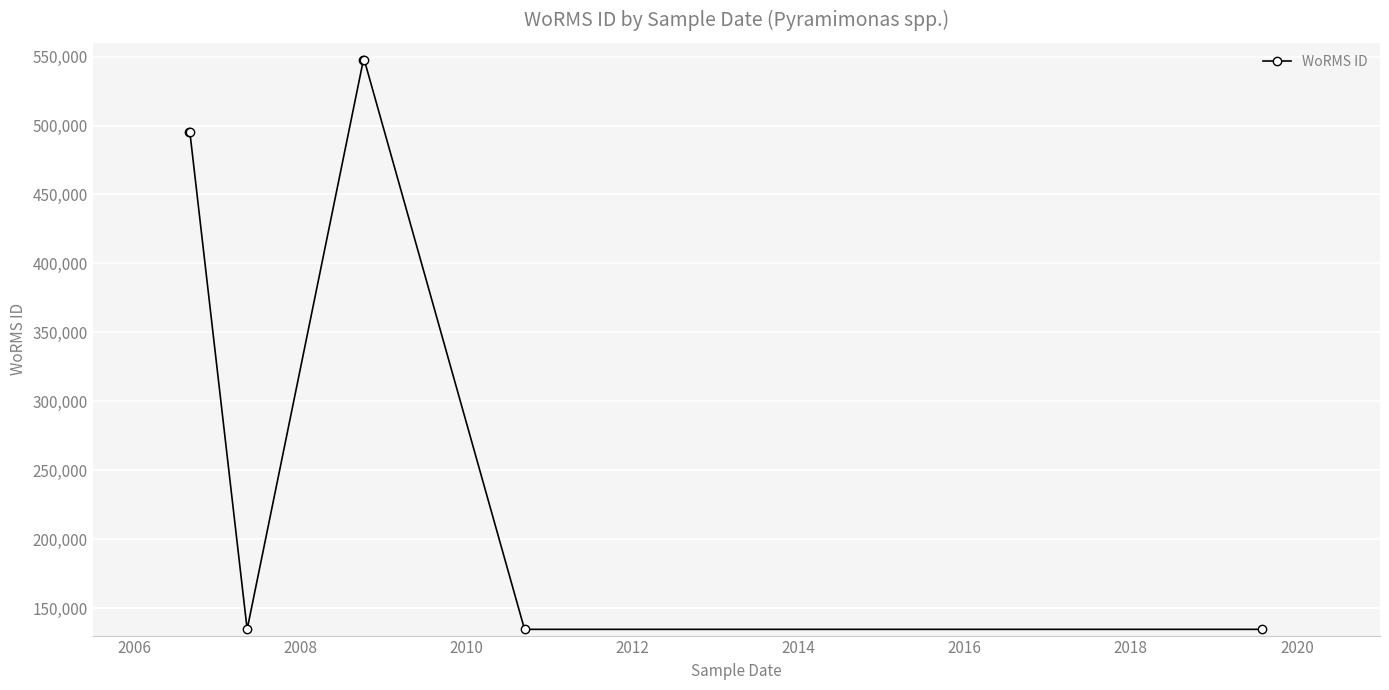

What is the average value?

355666